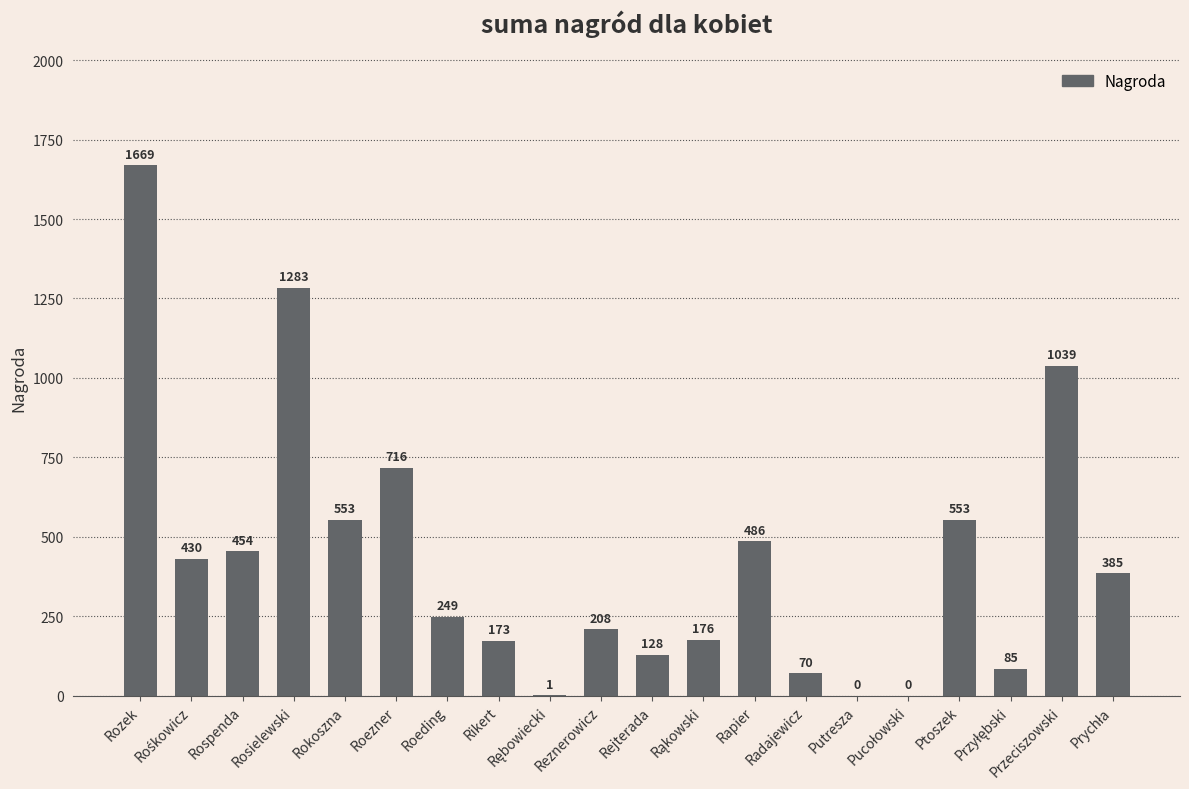

Which label corresponds to the largest value in the chart?

Rozek